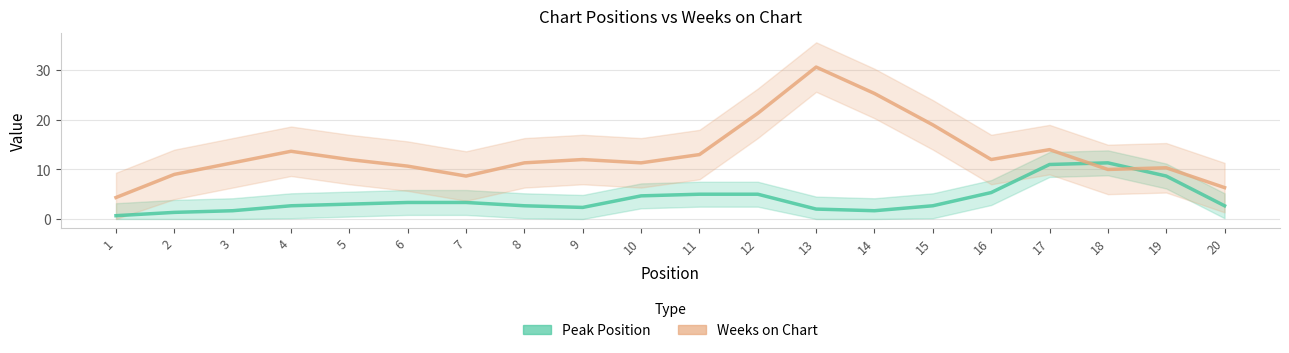

True or false: Peak Position and Weeks on Chart cross at least once.

True